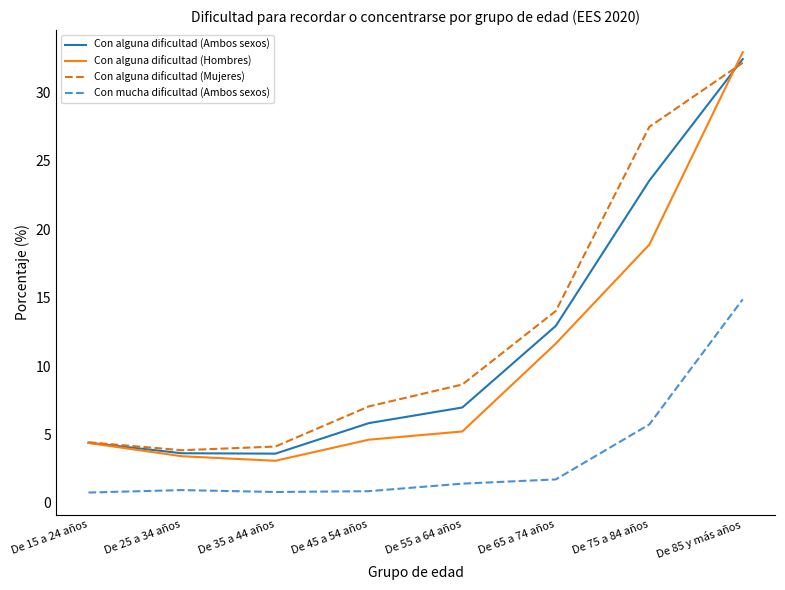

What is the difference between the highest and lowest values at De 25 a 34 años?

2.9